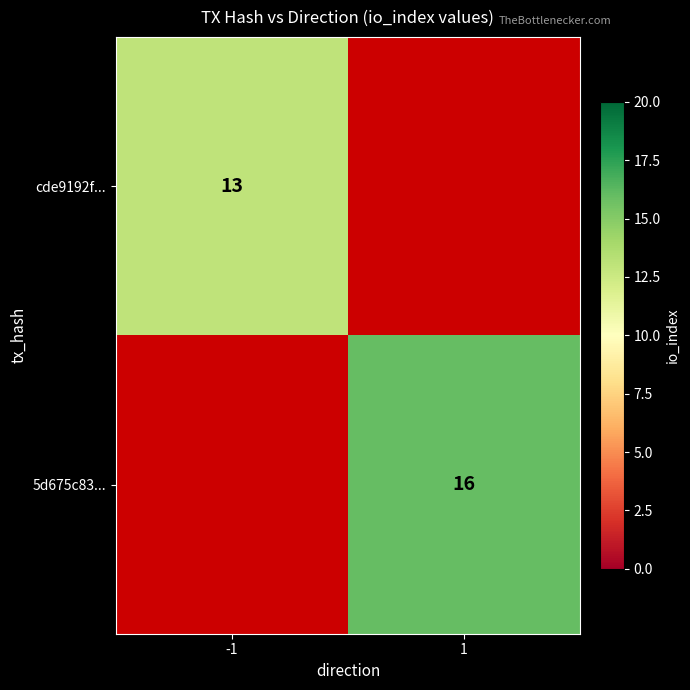

Between -1 and 1, which is larger?

1